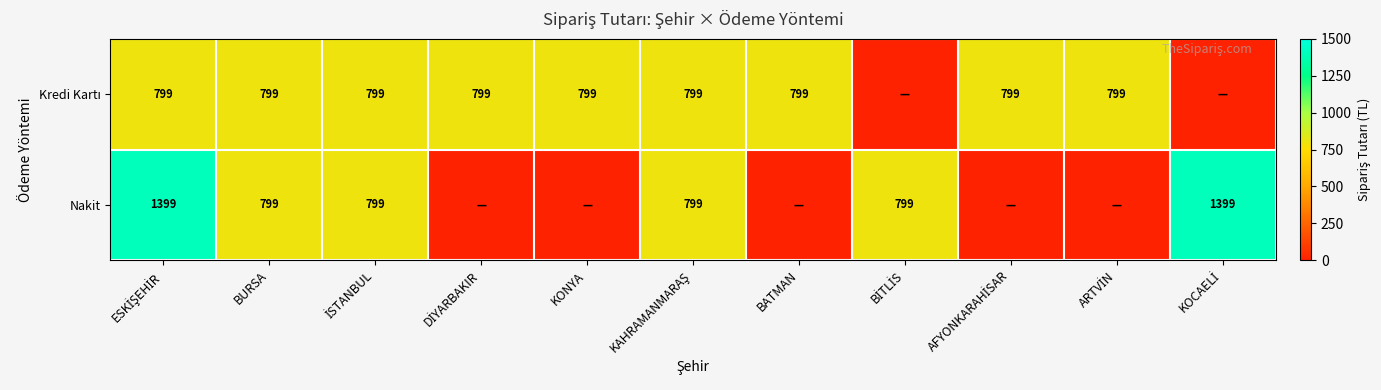

Is it true that Nakit equals 249 at BURSA?

False